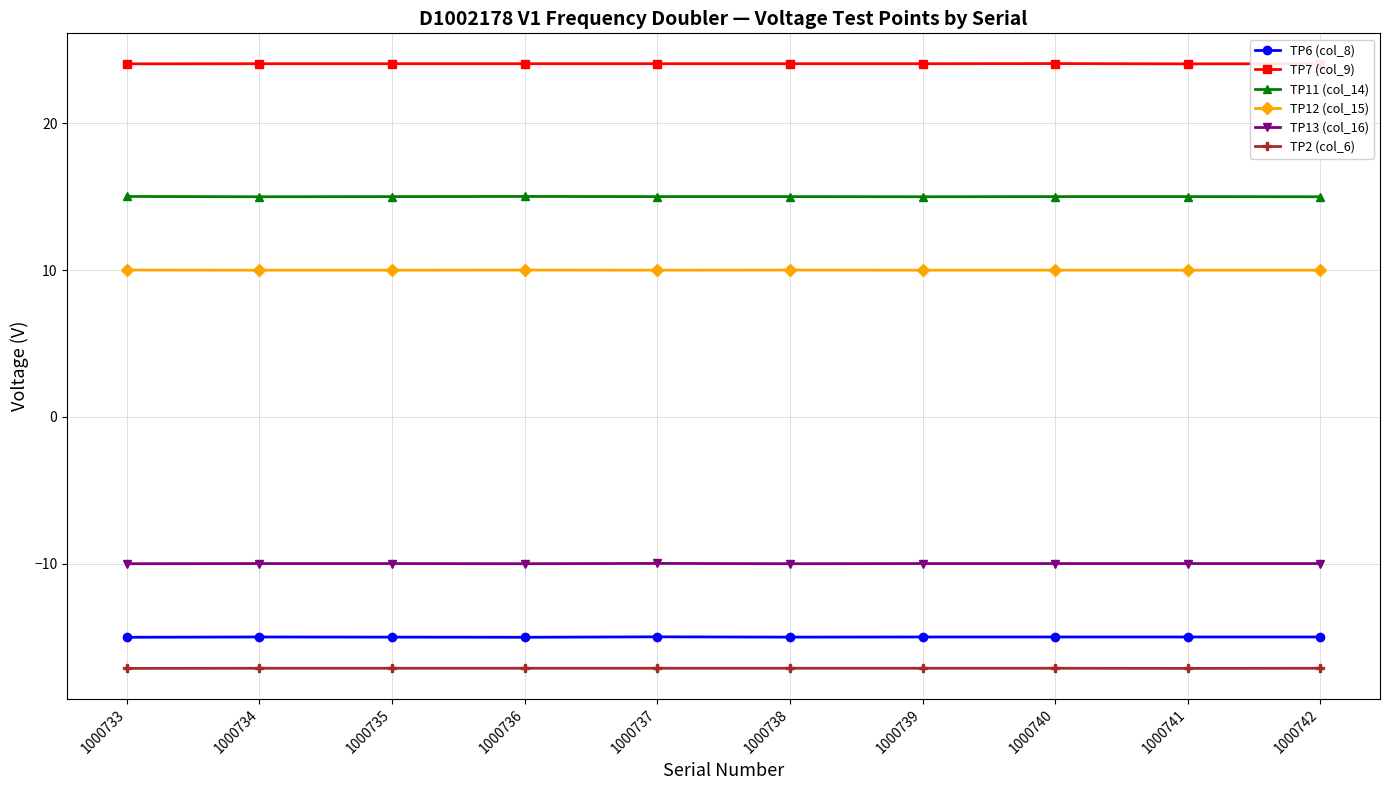

What is the sum of the TP12 (col_15) values at 1000739 and 1000736?

20.0